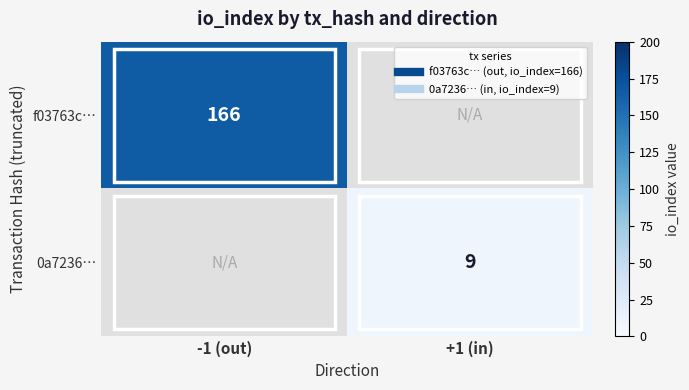

List the series in order of their overall mean, highest first.

f03763c…, 0a7236…